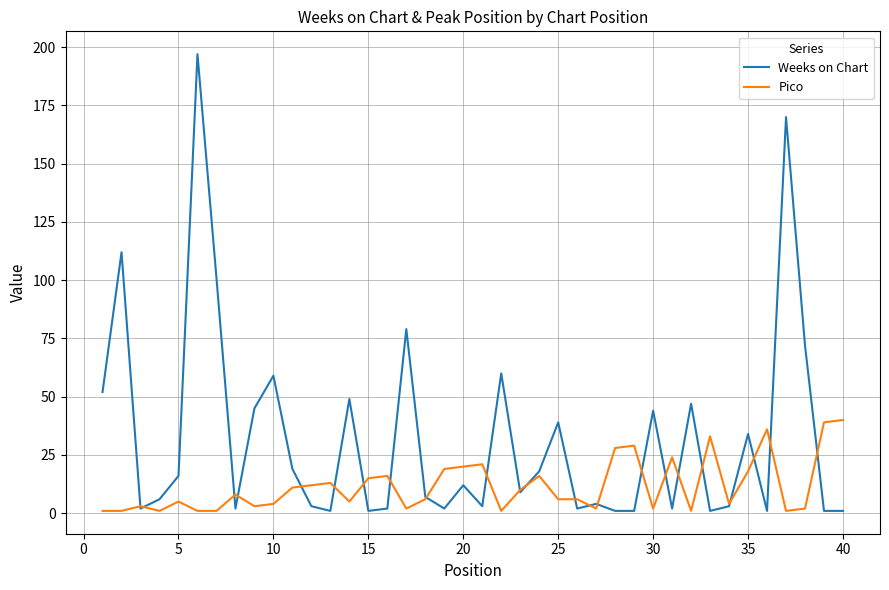

Rank the series by their maximum value, from lowest to highest.

Pico, Weeks on Chart